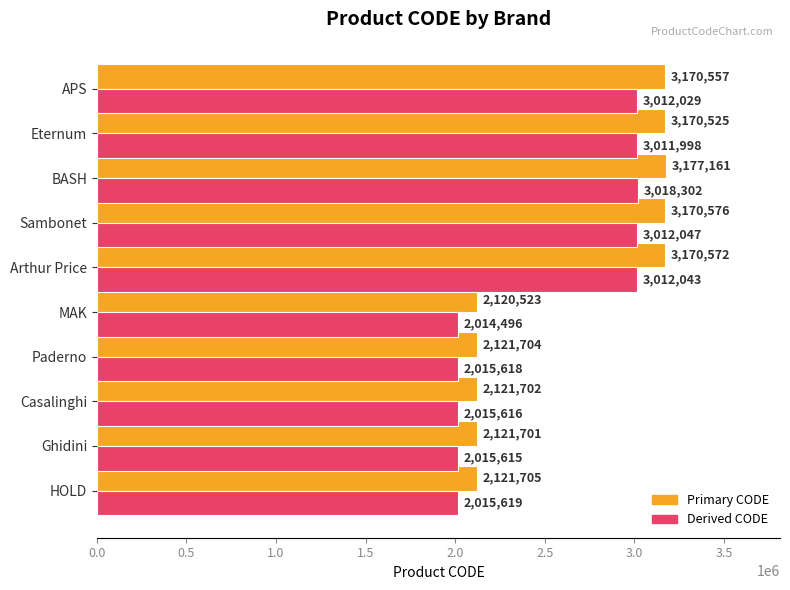

At which category is the sum across all series the highest?

BASH